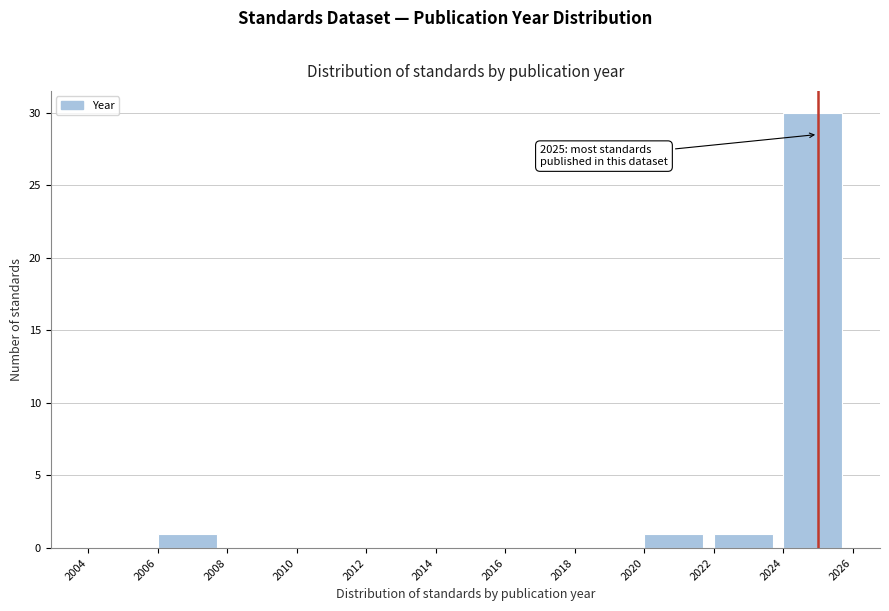

Over which range of the x-axis is the bar tallest?

2024 to 2026